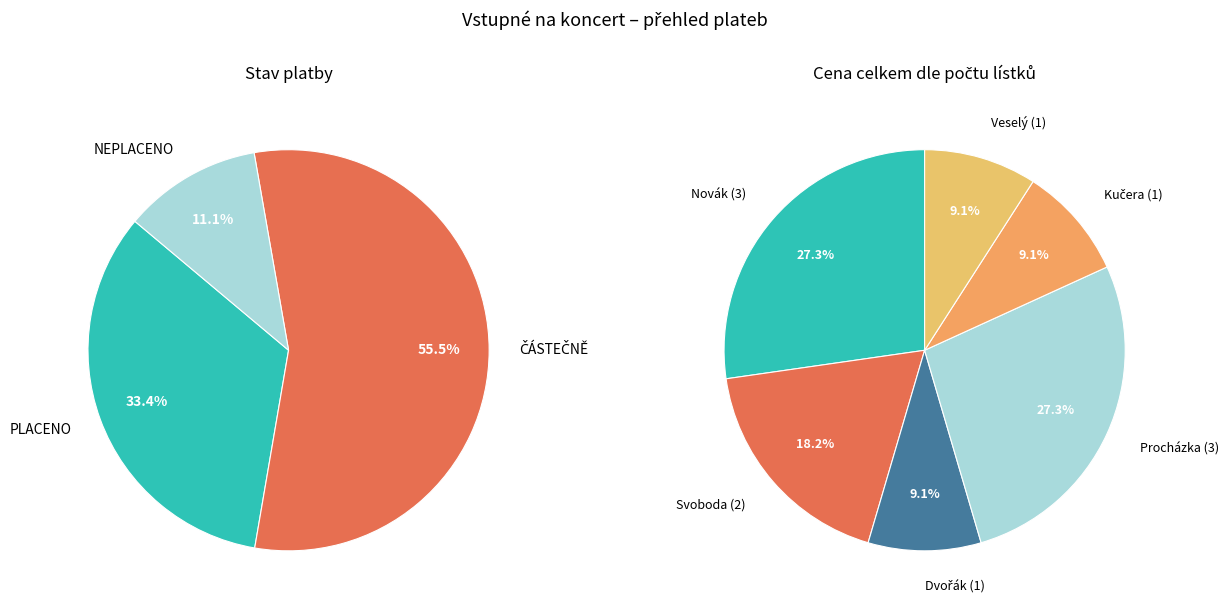

What is the change in value from PLACENO to ČÁSTEČNĚ (Svoboda)?

-480